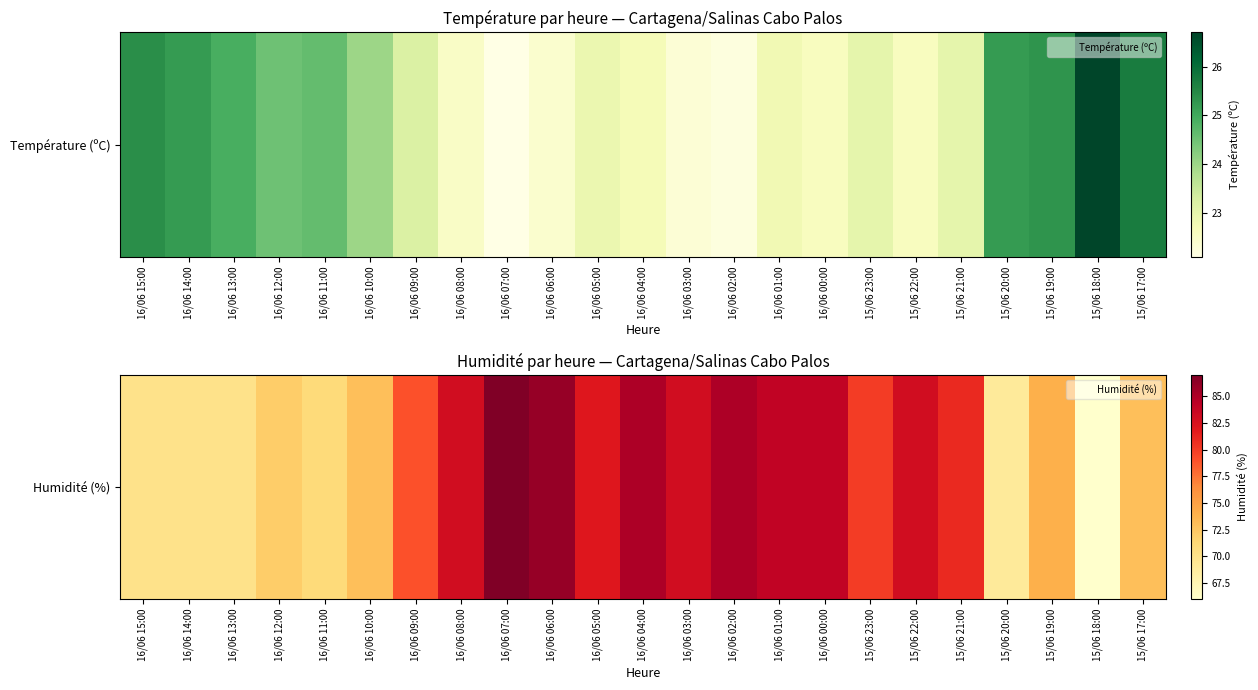

Approximately how many times larger is the value at 15/06 22:00 compared to 15/06 18:00?

1.3